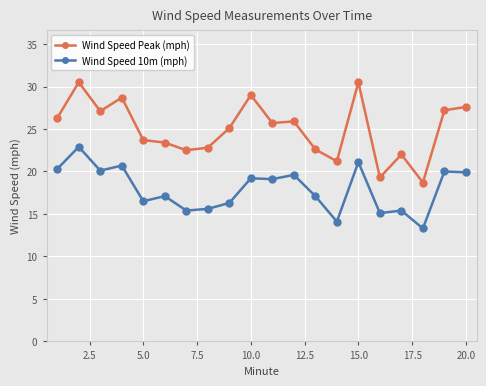

True or false: Wind Speed 10m (mph) and Wind Speed Peak (mph) intersect in this chart.

False